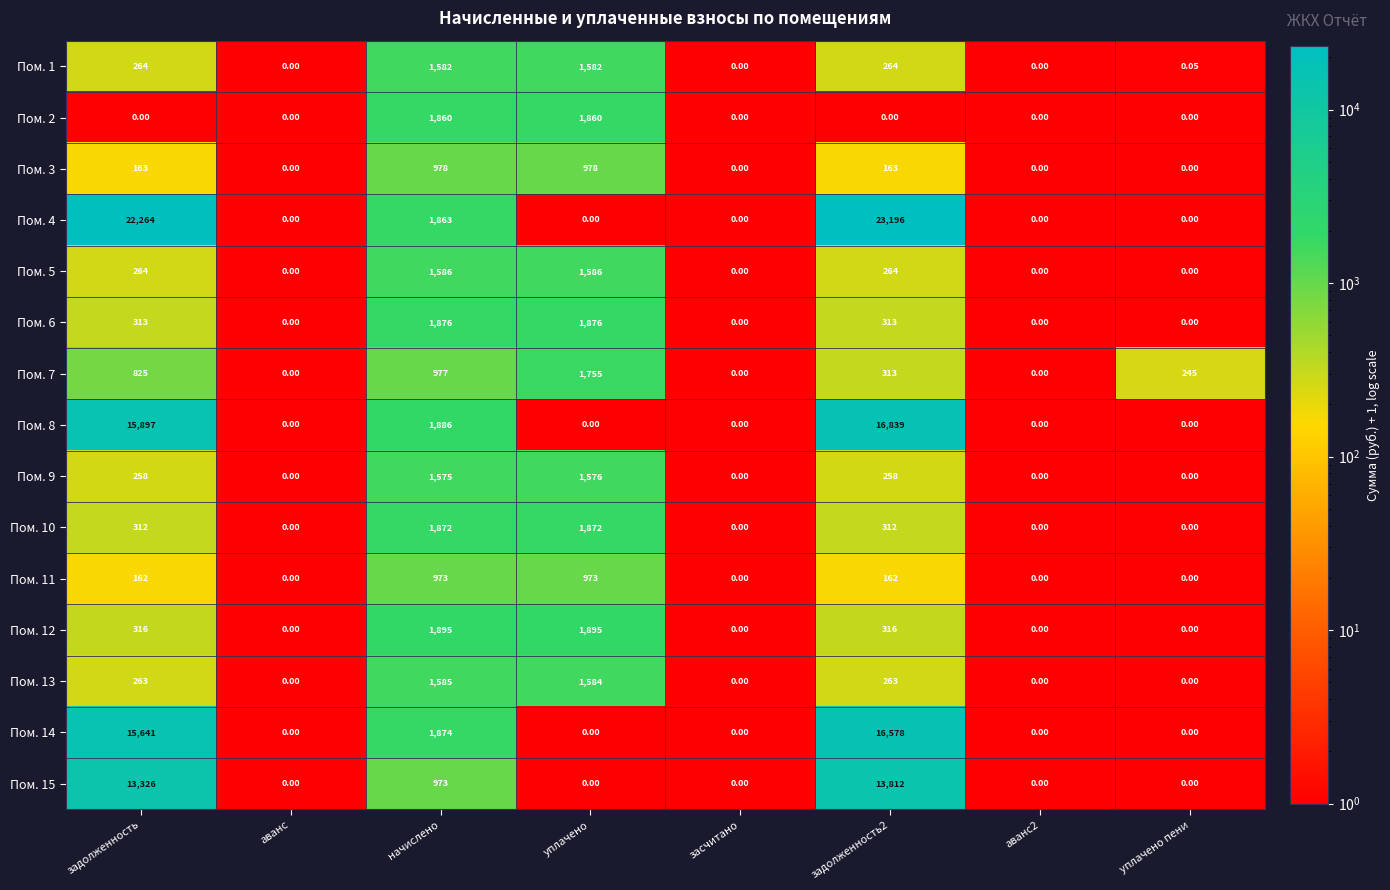

Is the value of Пом. 10 at задолженность greater than the value of Пом. 4 at аванс2?

Yes